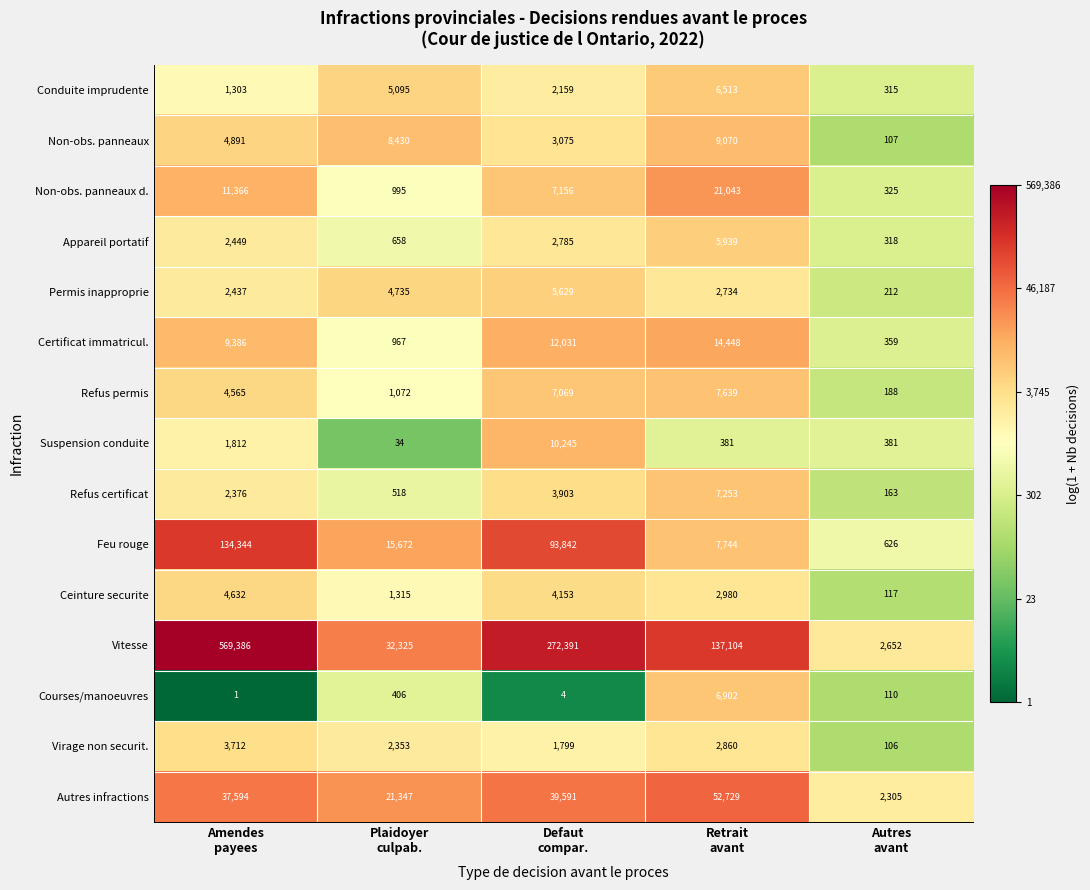

What is the lowest value of the Feu rouge series?

626